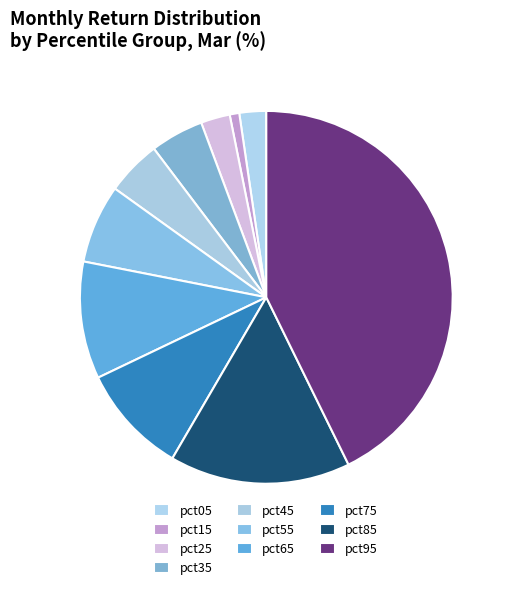

Do pct25 and pct95 together represent more than half of the pie?

No